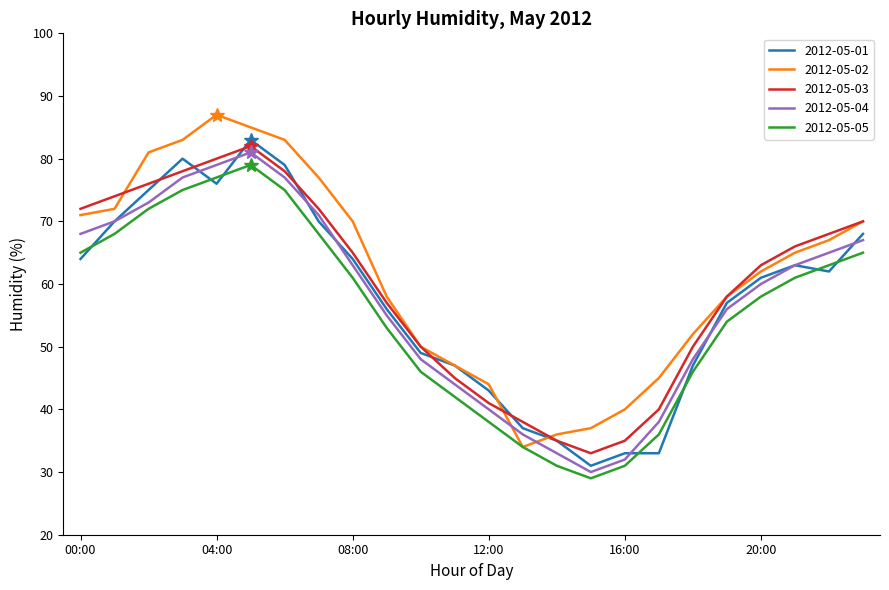

What is the highest value of the 2012-05-02 series?

87